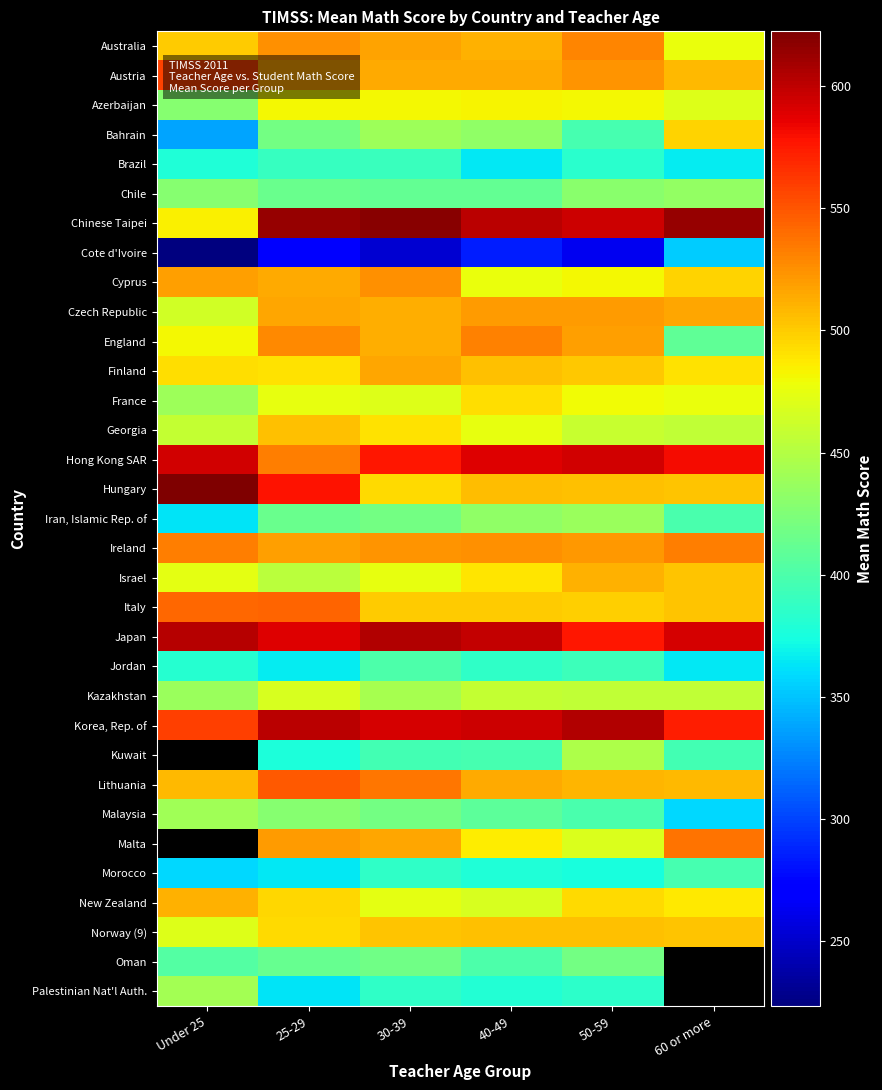

What is the difference between the maximum and minimum values in the Georgia series?

47.7